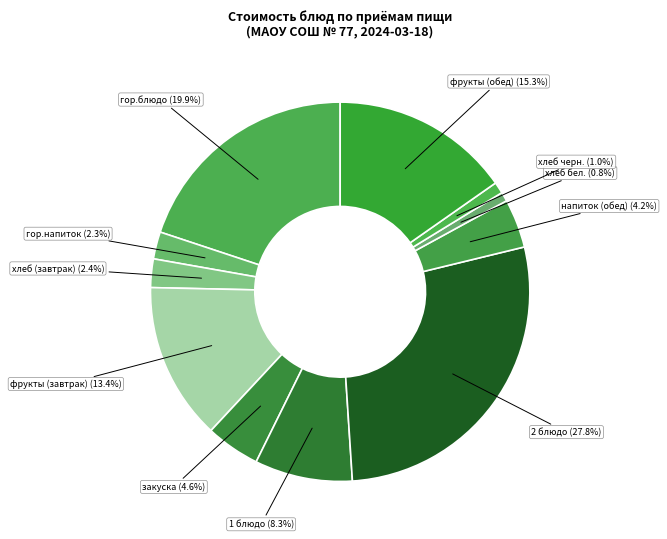

Does any single category account for the majority?

No